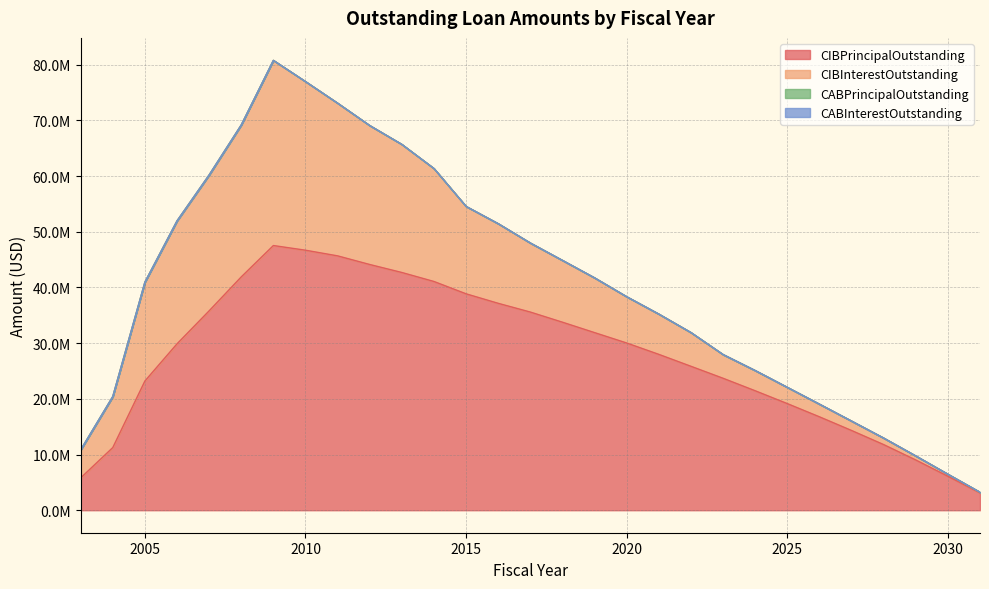

True or false: CIBInterestOutstanding and CABInterestOutstanding intersect in this chart.

False